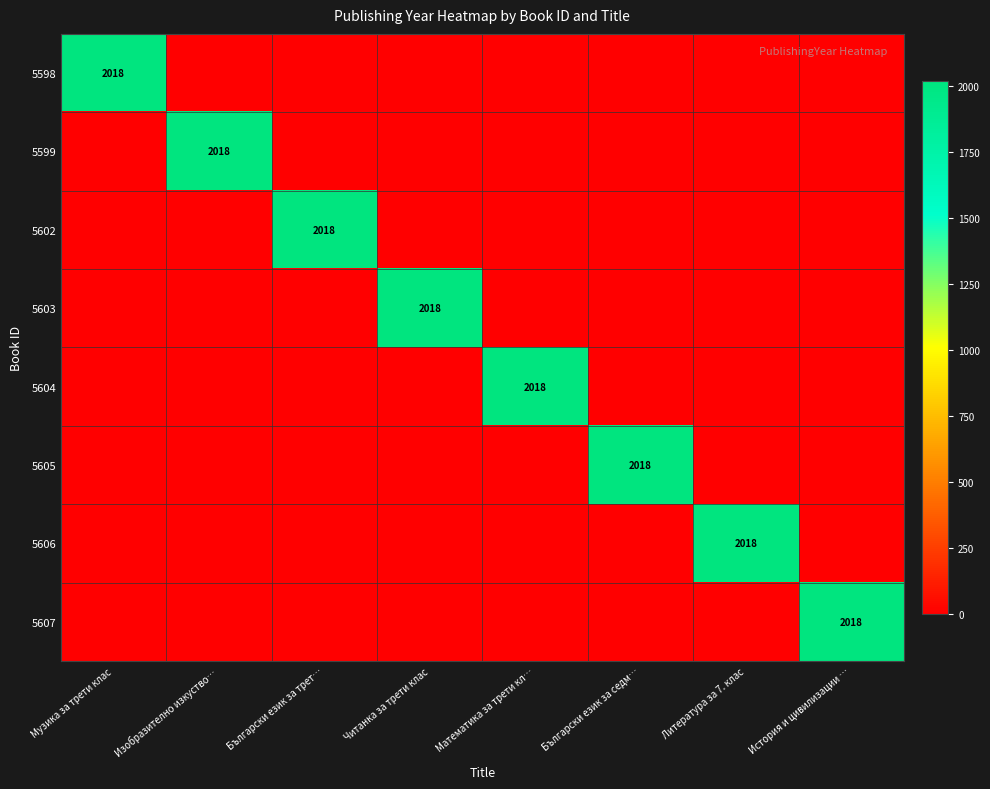

What is the sum of all 5606 values?

2018